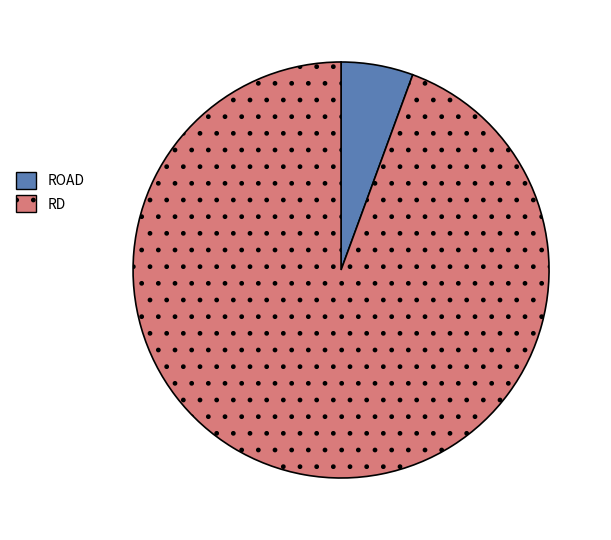

Is there a majority slice in this chart?

Yes